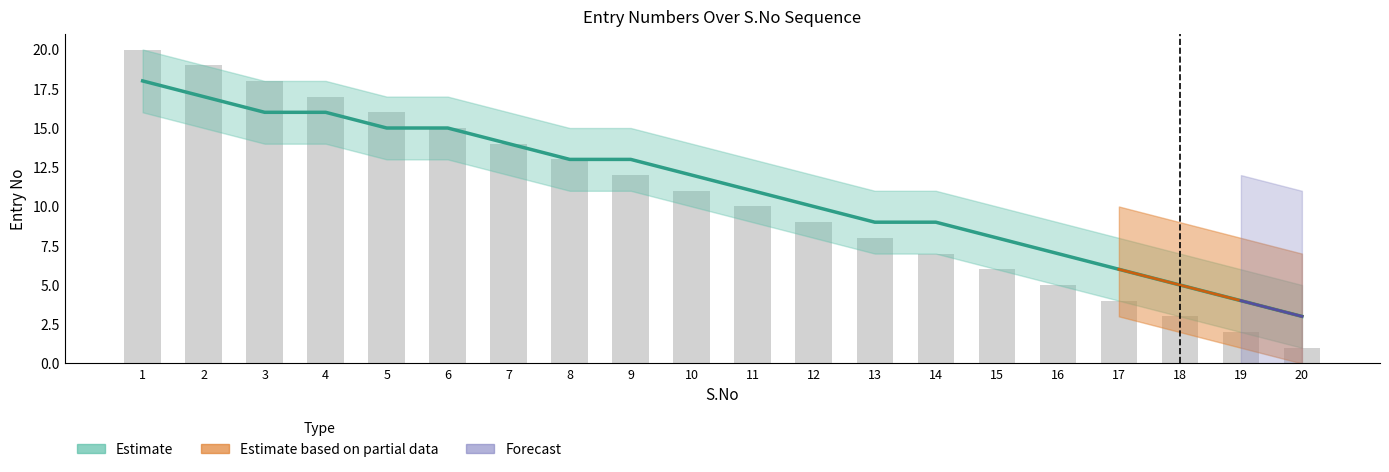

The chart shows a value of 13 at 8. True or false?

True